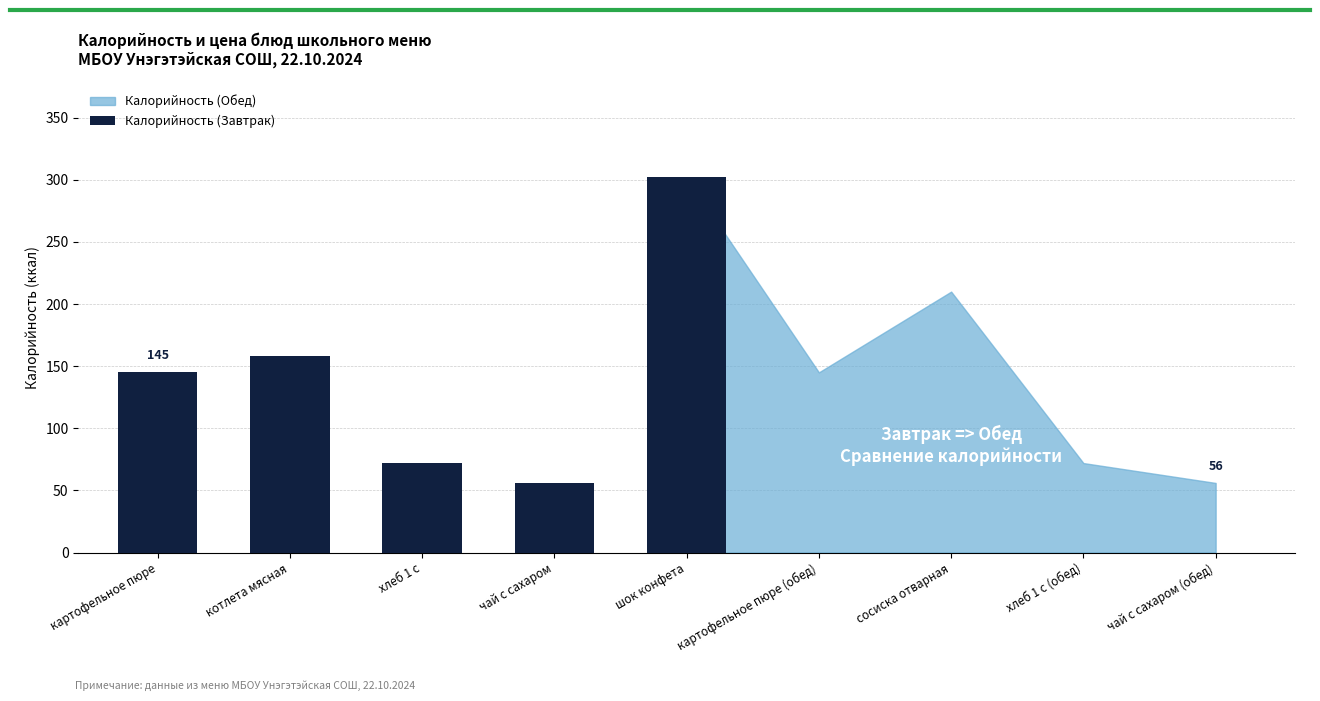

How many values exceed 145?

2